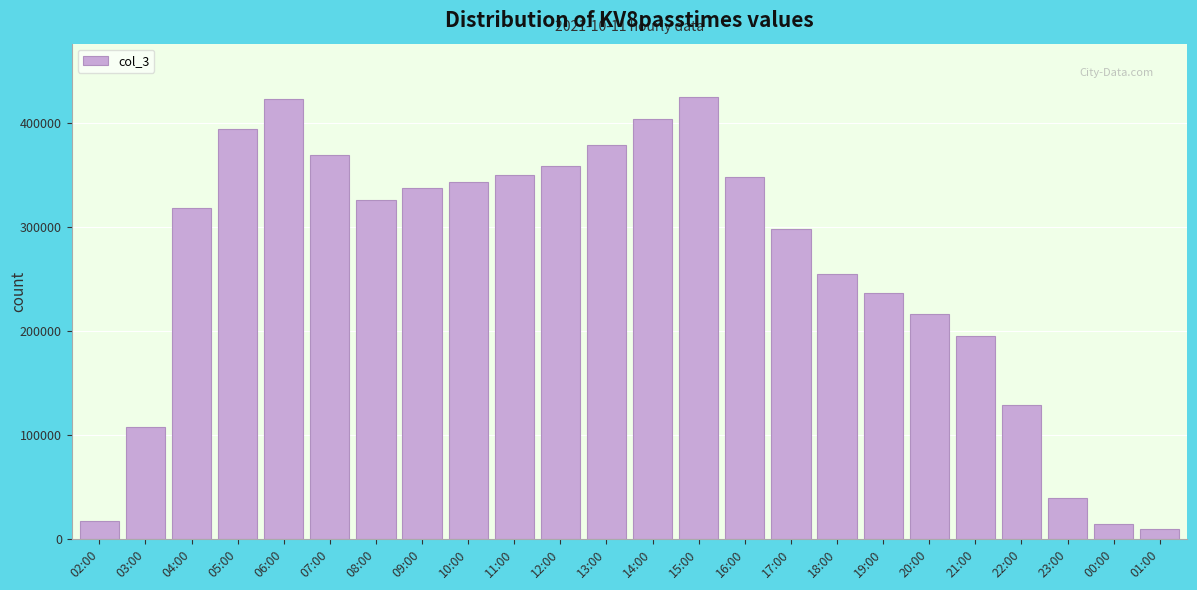

Approximately how many times larger is the value at 07:00 compared to 05:00?

0.9